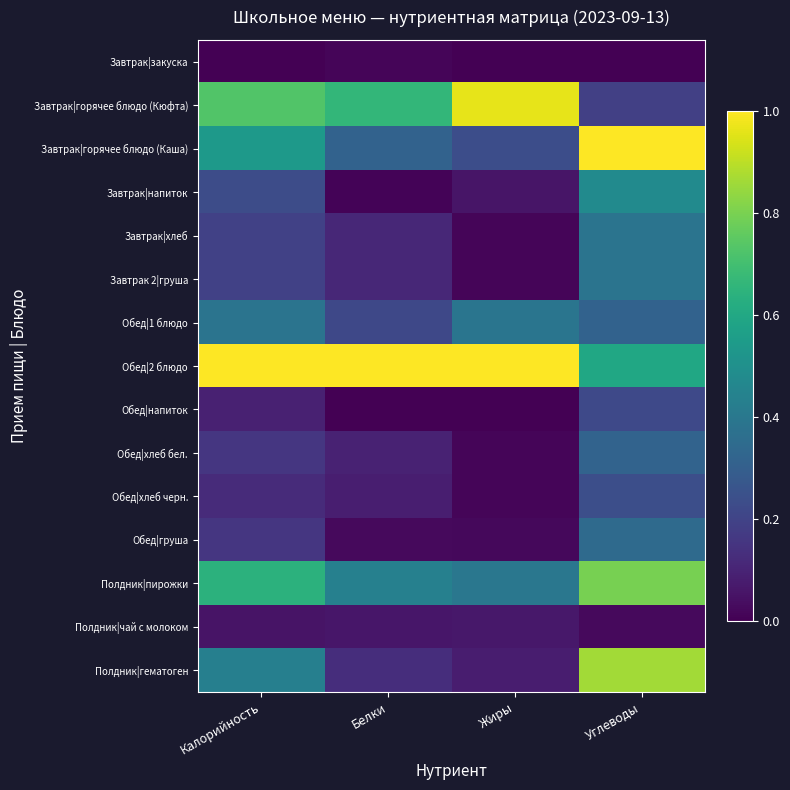

Between Углеводы and Белки, which is larger?

Белки